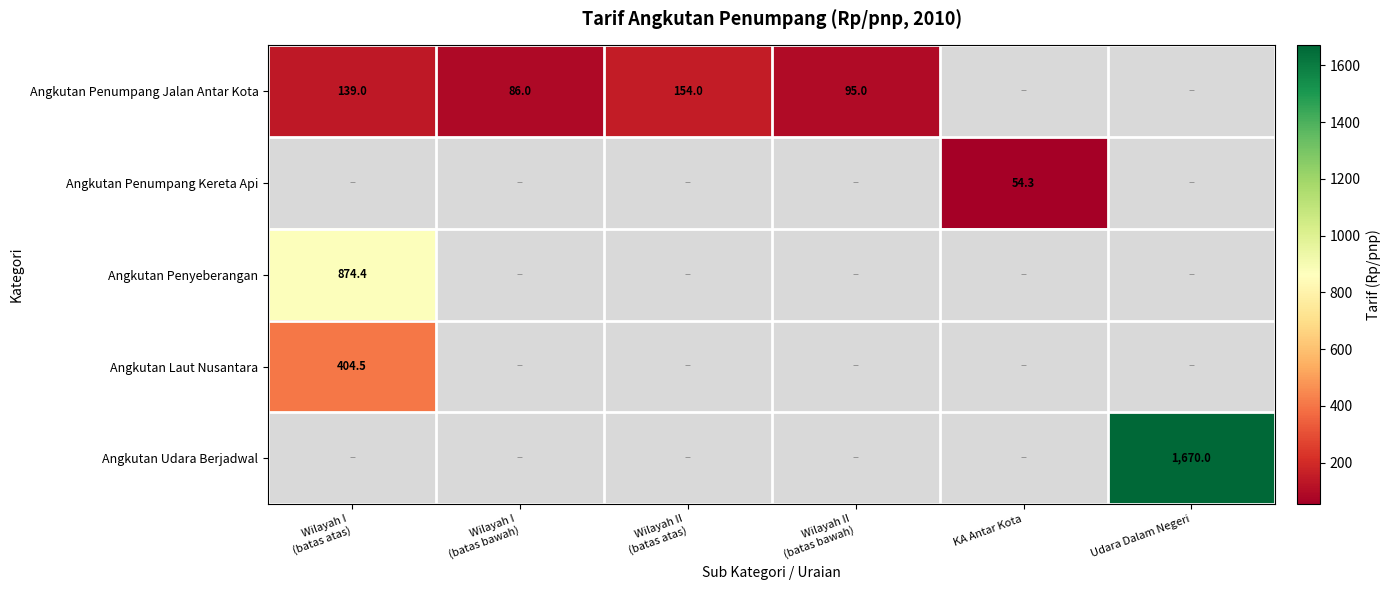

How many data points in Angkutan Laut Nusantara are above 0?

1